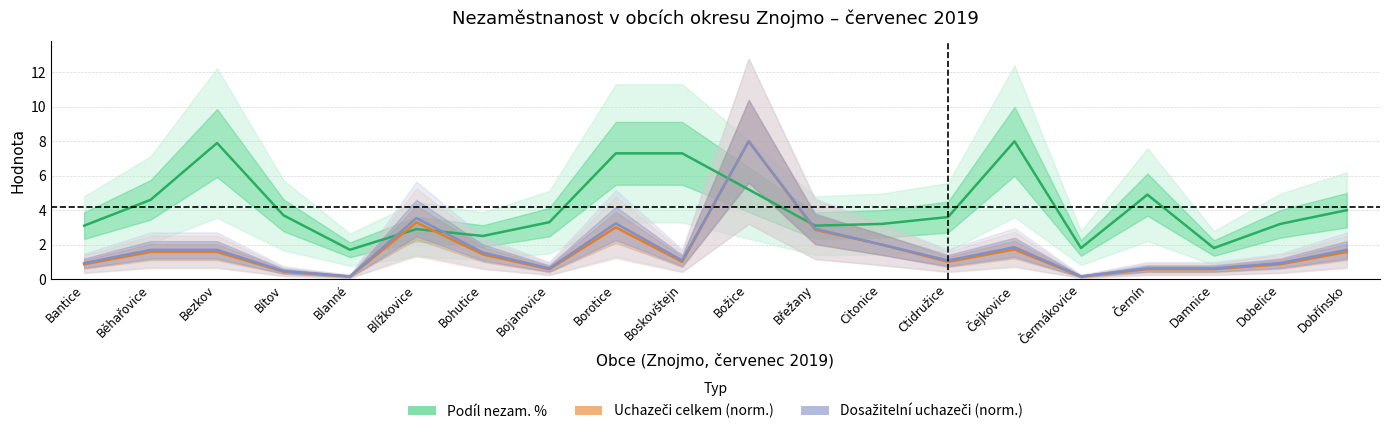

How many categories are shown in the chart?

20